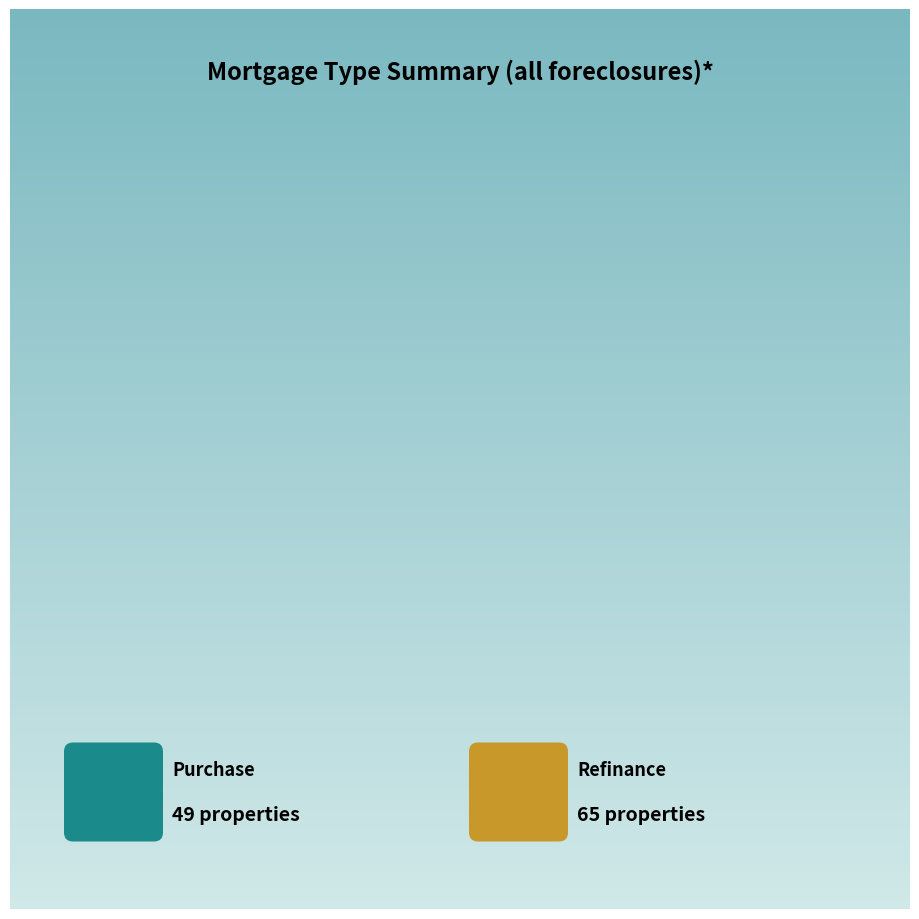

To the nearest percent, what is the combined percentage of Purchase and Refinance?

100%